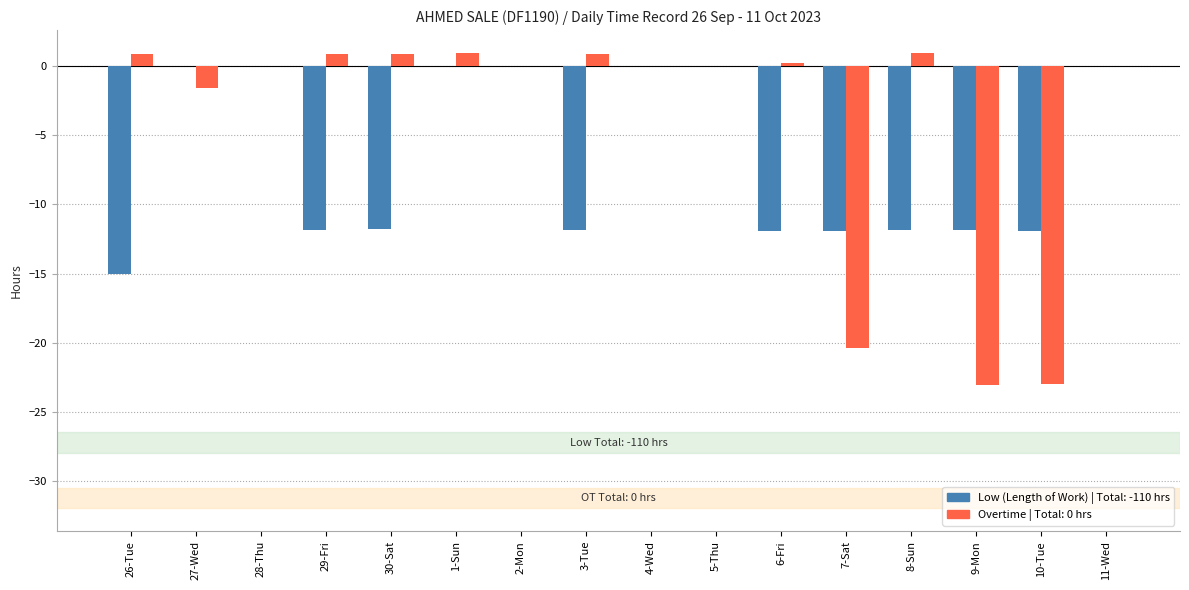

Count the number of categories in the chart.

16